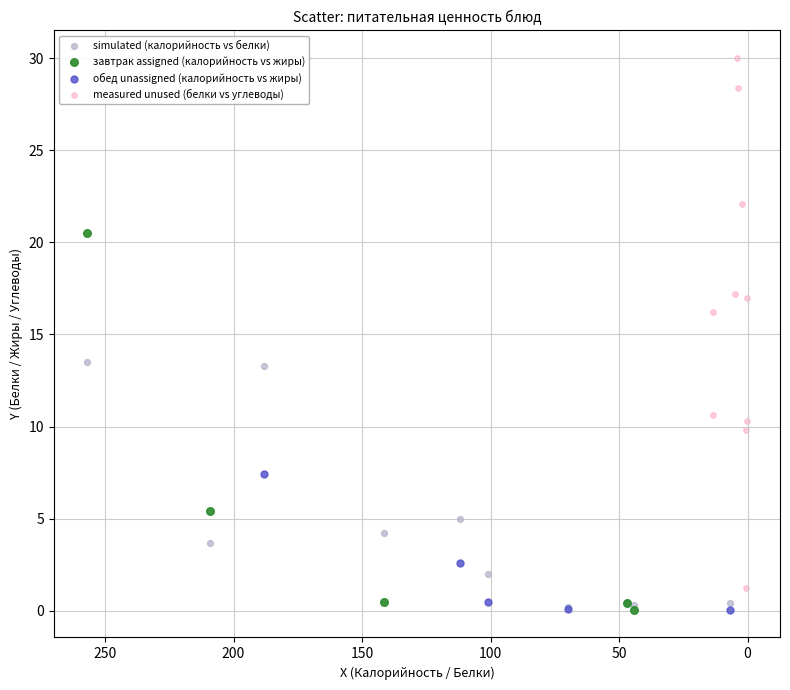

Which series contains the highest Y value?

measured unused (белки vs углеводы)